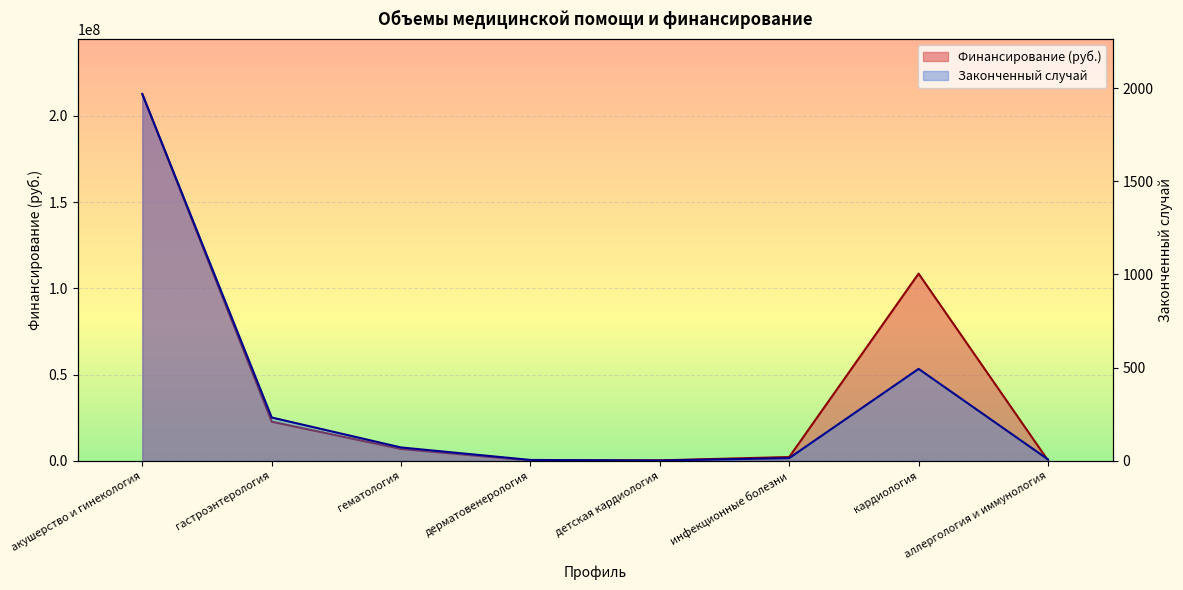

Rank the series by their maximum value, from lowest to highest.

Законченный случай, Финансирование (руб.)